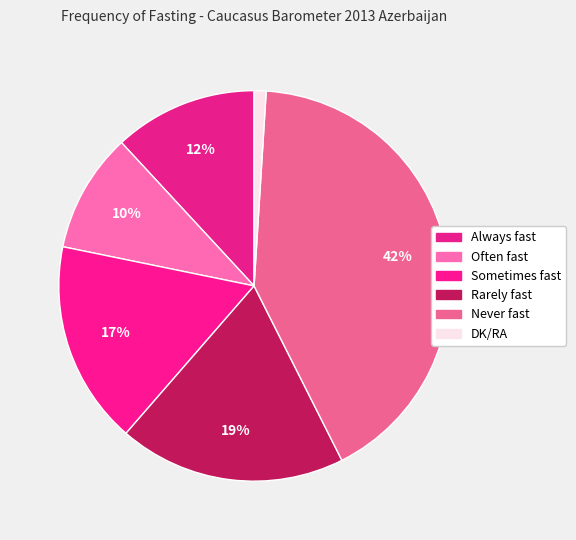

To the nearest percent, what portion does Always fast represent?

12%